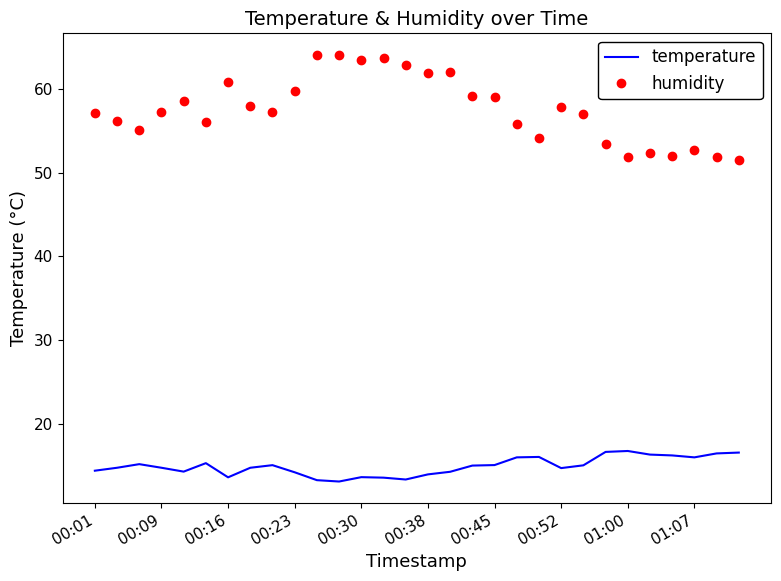

True or false: humidity and temperature intersect in this chart.

False